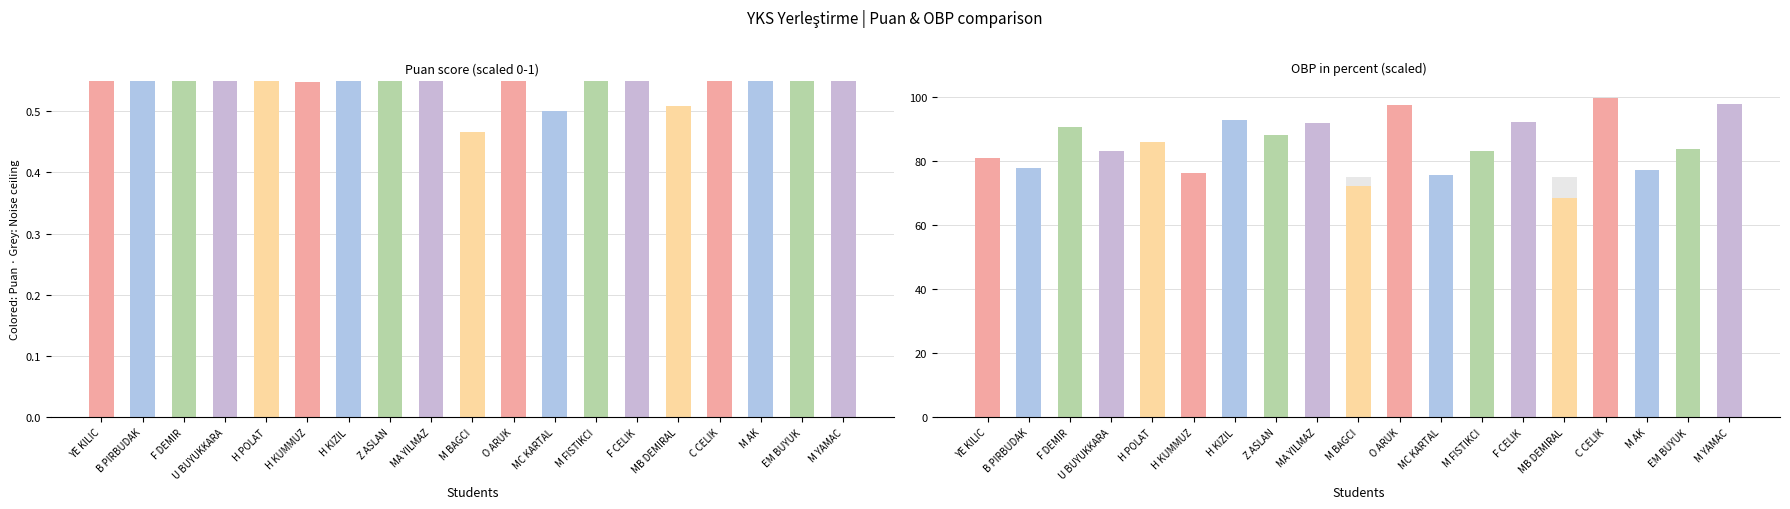

Reading left to right, extract all data points from this chart.

Puan (scaled): YE KILIC=0.7	B PIRBUDAK=0.7	F DEMIR=0.6	U BUYUKKARA=0.9	H POLAT=0.6	H KUMMUZ=0.5	H KIZIL=0.9	Z ASLAN=0.8	MA YILMAZ=1.0	M BAGCI=0.5	O ARUK=0.7	MC KARTAL=0.5	M FISTIKCI=0.6	F CELIK=0.8	MB DEMIRAL=0.5	C CELIK=0.8	M AK=0.7	EM BUYUK=0.6	M YAMAC=0.6
Noise ceiling: YE KILIC=75.0	B PIRBUDAK=75.0	F DEMIR=75.0	U BUYUKKARA=75.0	H POLAT=75.0	H KUMMUZ=75.0	H KIZIL=75.0	Z ASLAN=75.0	MA YILMAZ=75.0	M BAGCI=75.0	O ARUK=75.0	MC KARTAL=75.0	M FISTIKCI=75.0	F CELIK=75.0	MB DEMIRAL=75.0	C CELIK=75.0	M AK=75.0	EM BUYUK=75.0	M YAMAC=75.0
OBP (scaled %): YE KILIC=80.9	B PIRBUDAK=77.8	F DEMIR=90.4	U BUYUKKARA=83.1	H POLAT=86.0	H KUMMUZ=76.1	H KIZIL=92.8	Z ASLAN=88.2	MA YILMAZ=91.7	M BAGCI=72.0	O ARUK=97.3	MC KARTAL=75.6	M FISTIKCI=83.1	F CELIK=92.0	MB DEMIRAL=68.5	C CELIK=99.5	M AK=77.0	EM BUYUK=83.8	M YAMAC=97.6